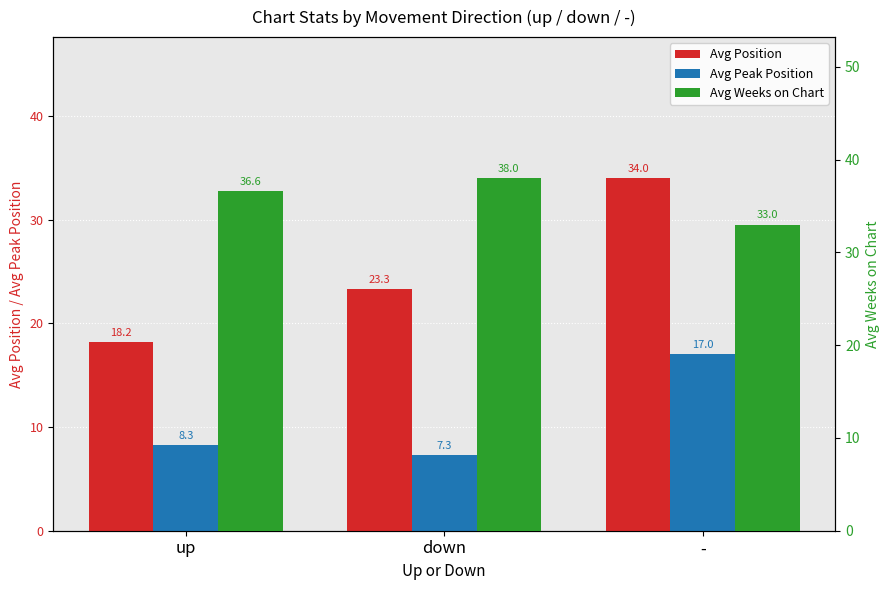

What is the difference between the Avg Position values at down and -?

10.7